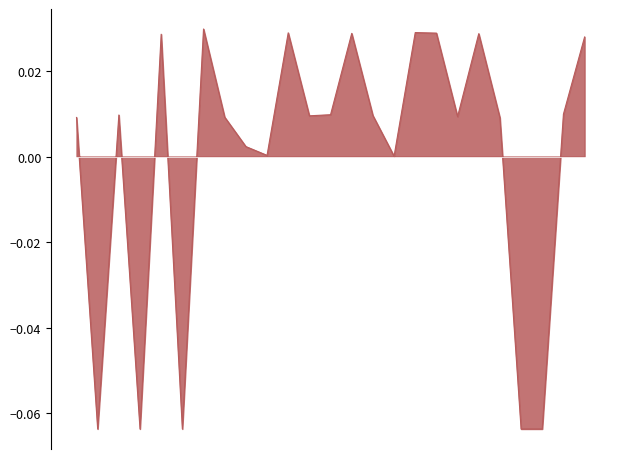

Reading left to right, what are all the values shown in this chart?

0.0	-0.1	0.0	-0.1	0.0	-0.1	0.0	0.0	0.0	0.0	0.0	0.0	0.0	0.0	0.0	0.0	0.0	0.0	0.0	0.0	0.0	-0.1	-0.1	0.0	0.0